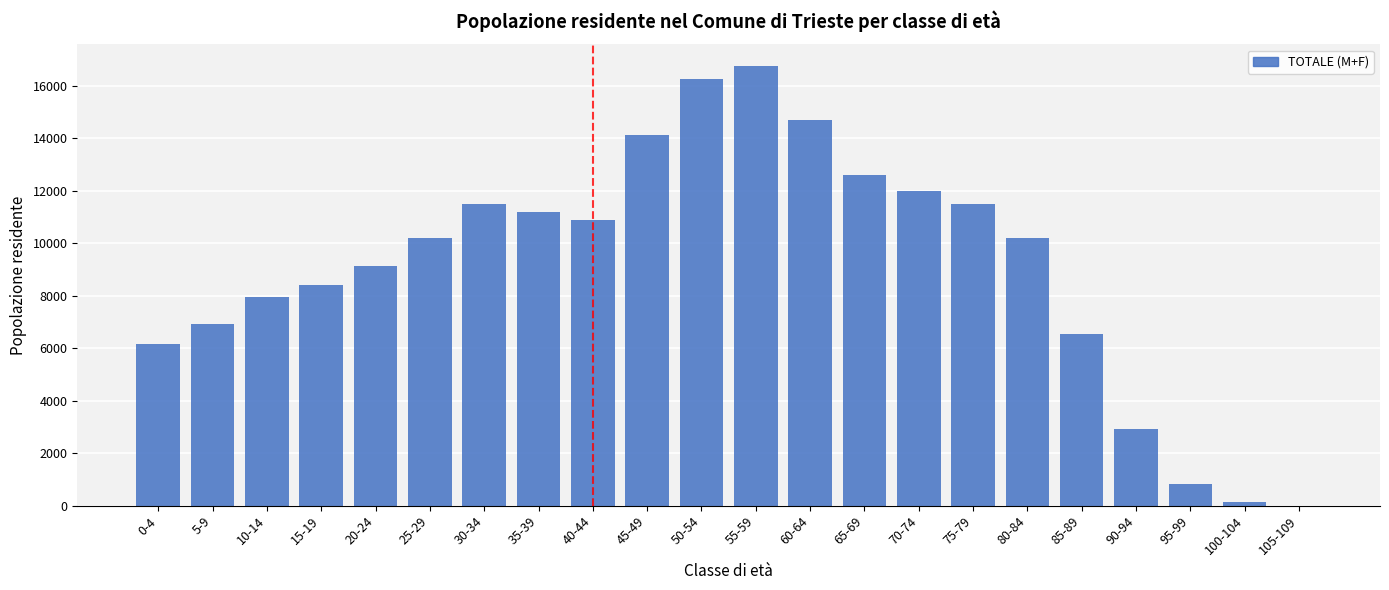

What is the greatest value displayed?

16742